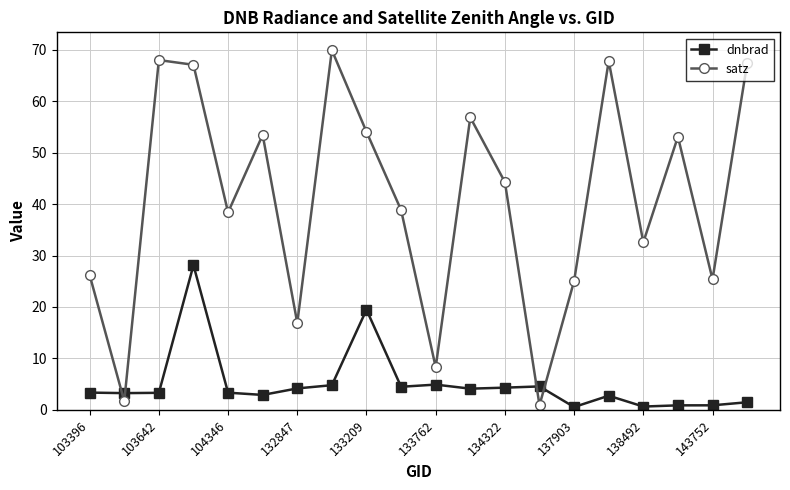

True or false: satz and dnbrad intersect in this chart.

True